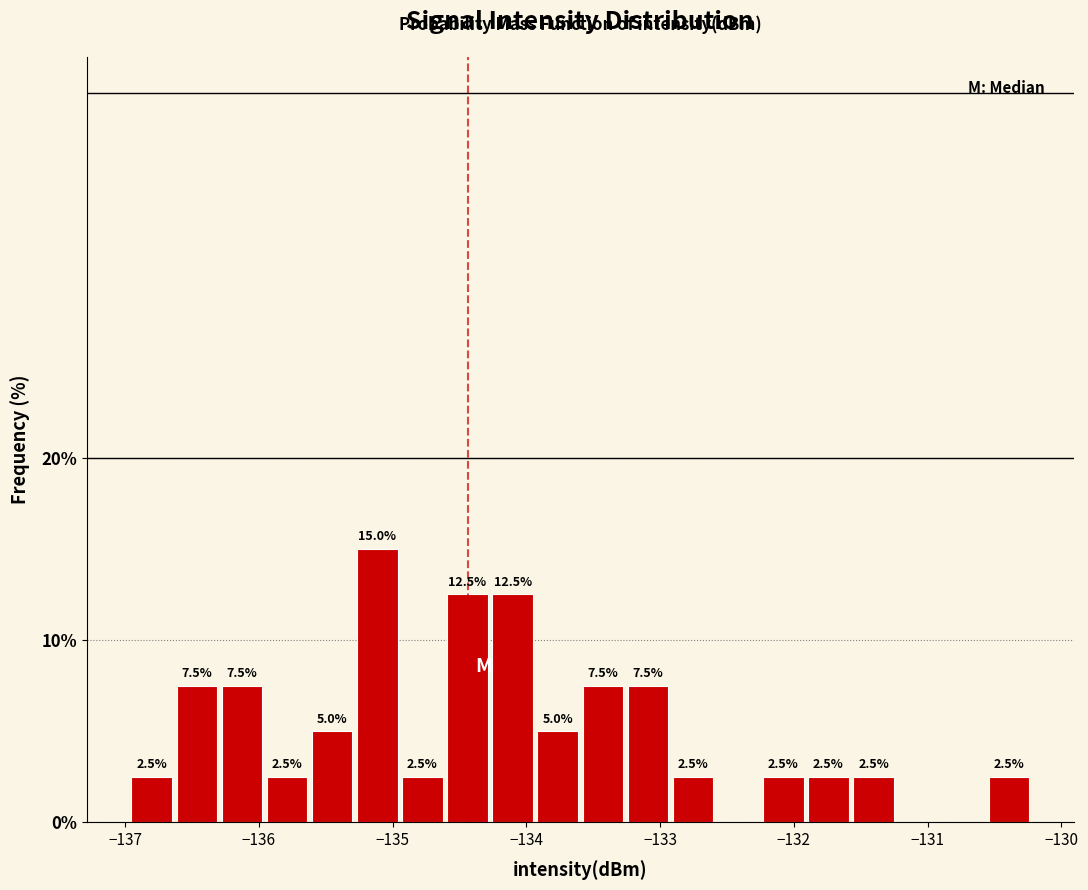

Around what value on the x-axis is the tallest bar? Give the approximate position of its centre, as read against the axis.

-135.1